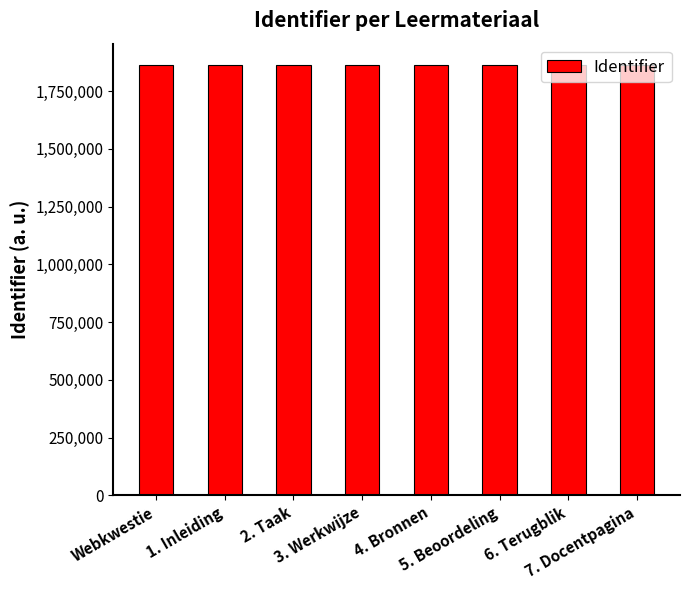

What is the average value?

1862462